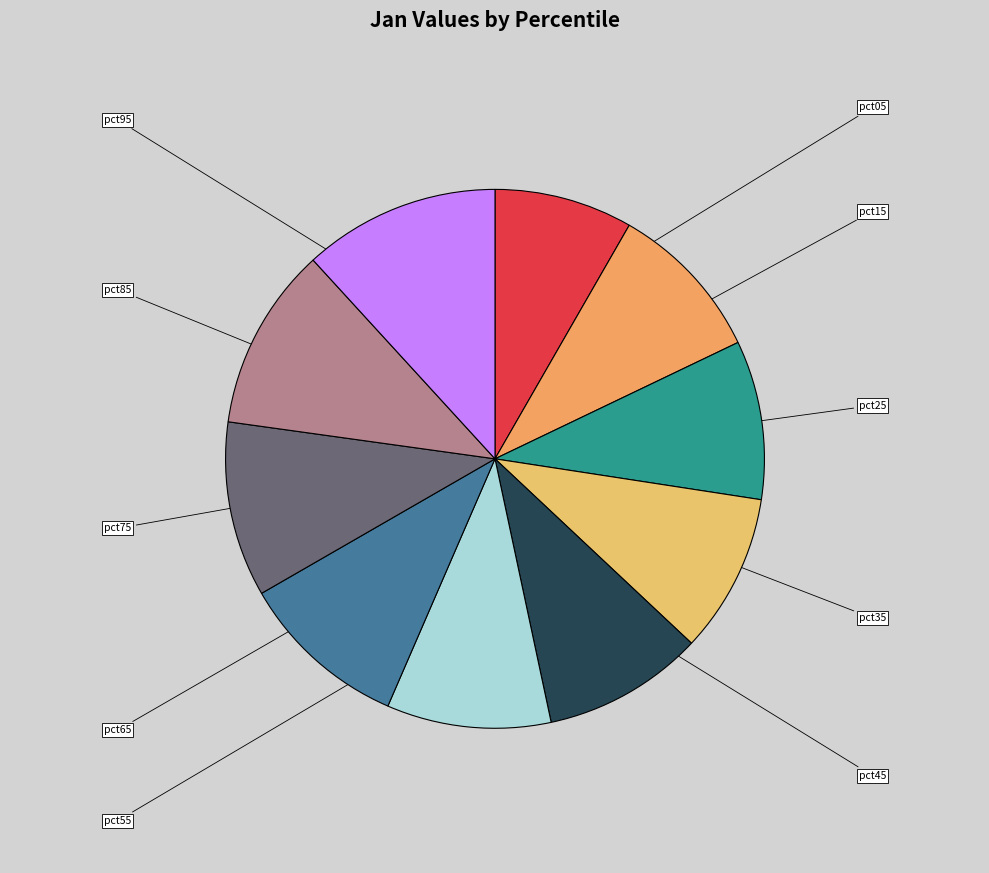

Count the number of slices in the pie.

10